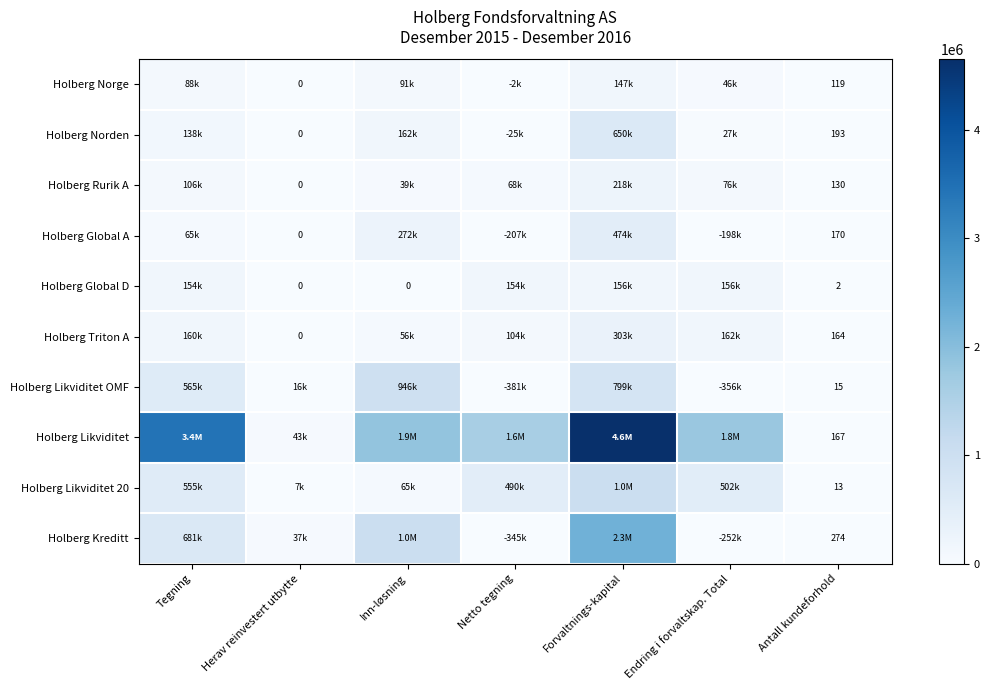

The value of Holberg Triton A at Antall kundeforhold is 216. True or false?

False